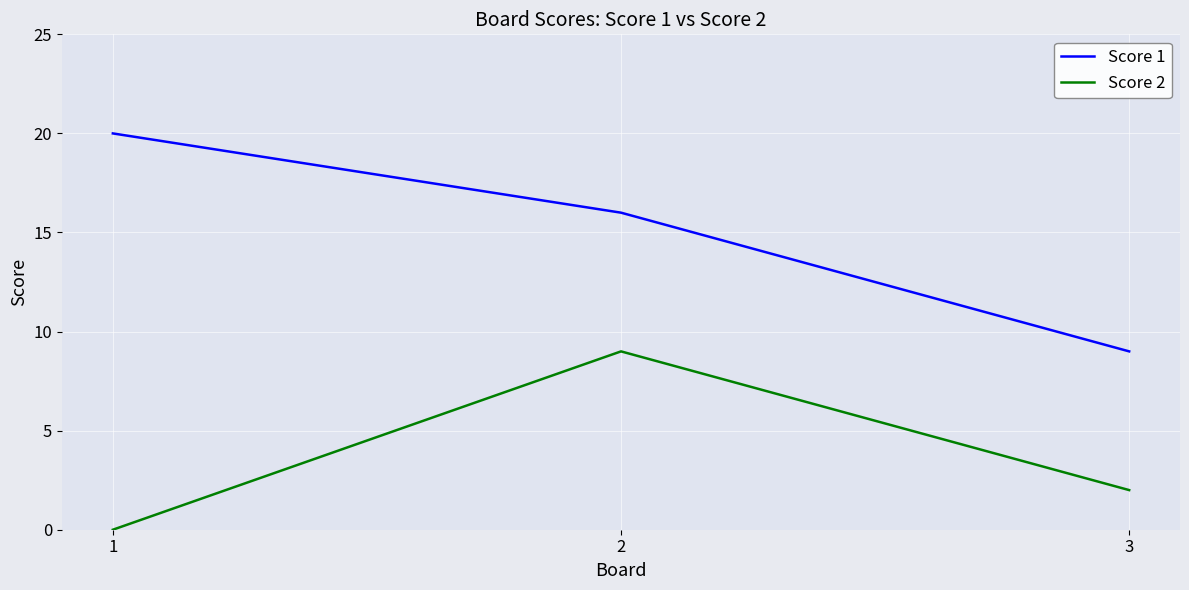

True or false: Score 1 has a value of 11 at 2.

False